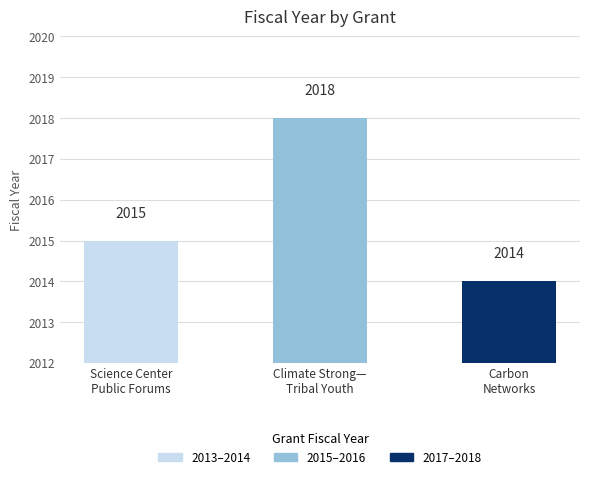

What is the smallest value displayed?

2014